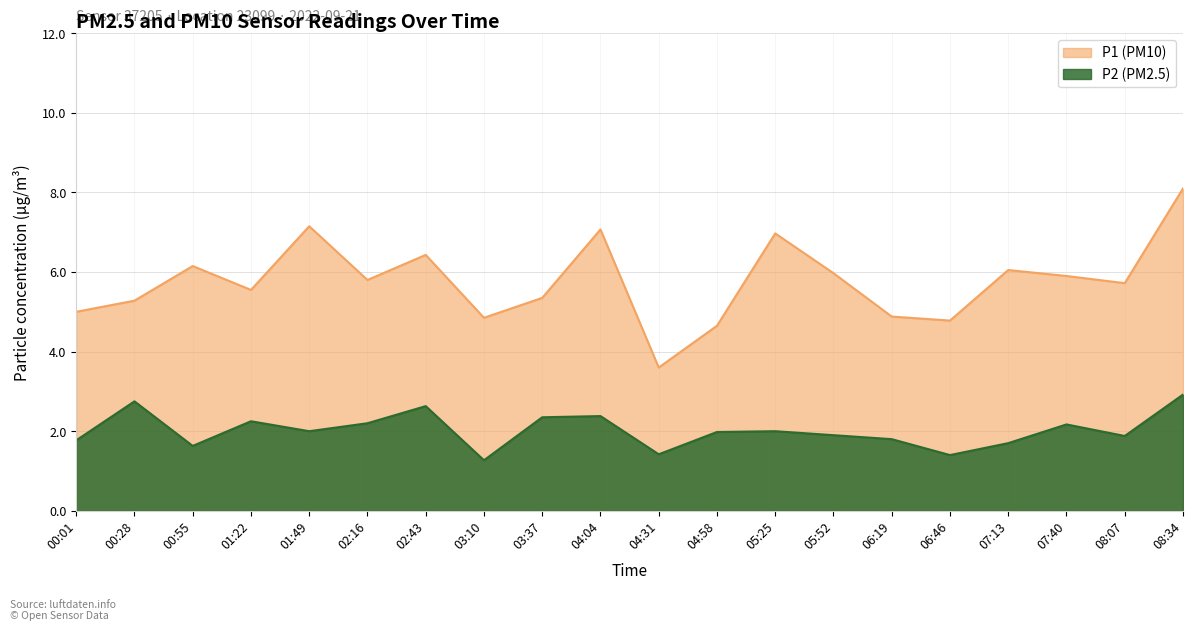

Is the value of P2 at 00:01 greater than the value of P1 at 06:19?

No